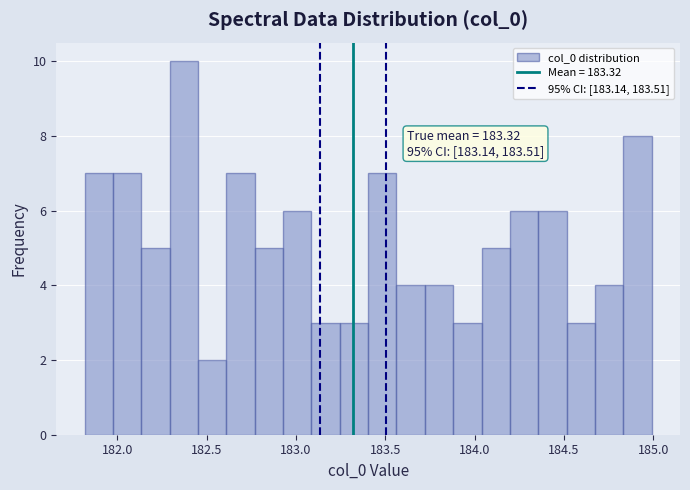

Around what value on the x-axis is the tallest bar? Give the approximate position of its centre, as read against the axis.

182.35